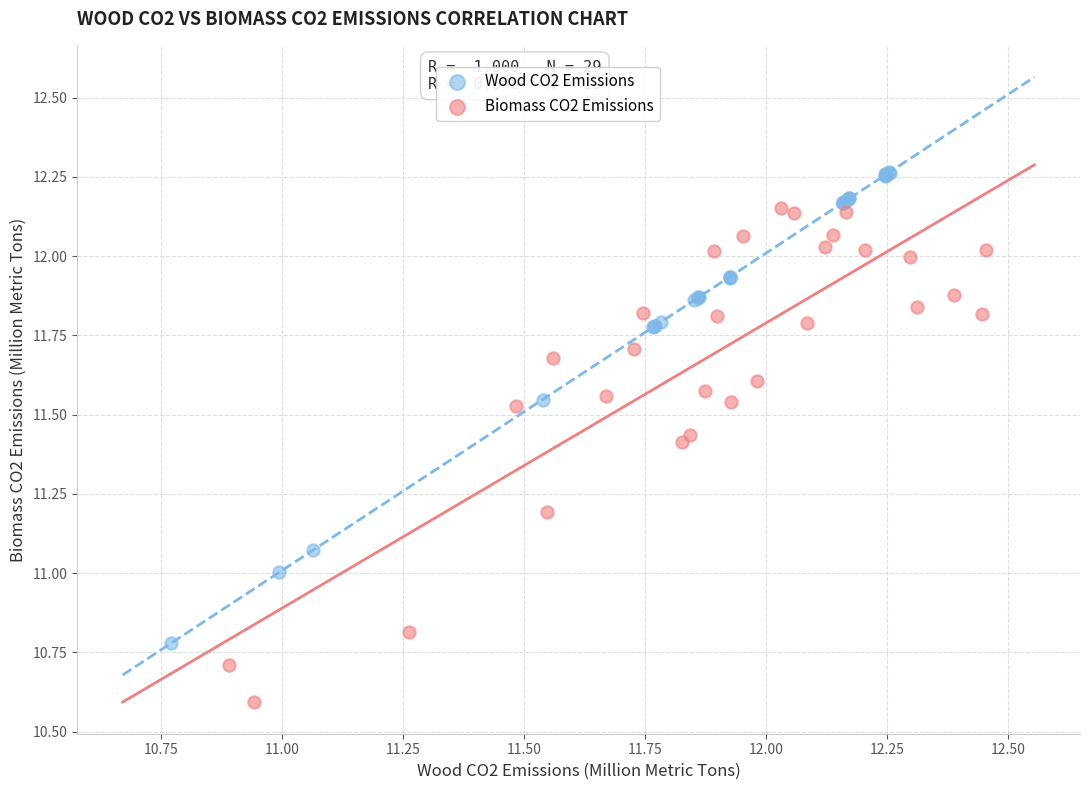

Which series has the largest Y range (max minus min)?

Biomass CO2 Emissions